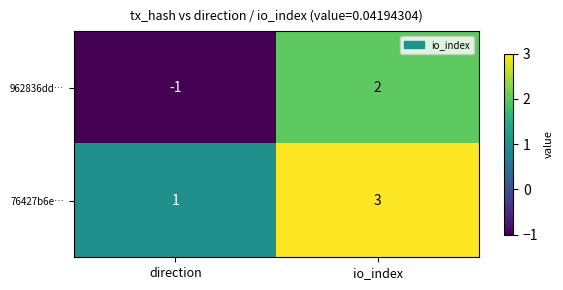

At which category is the sum across all series the highest?

io_index